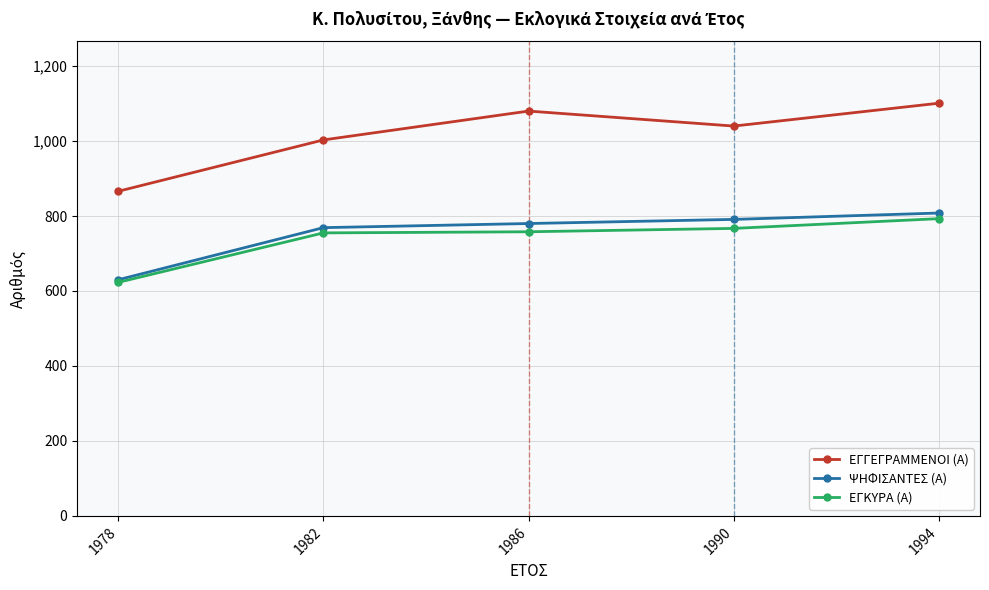

How many data points does each series have?

5